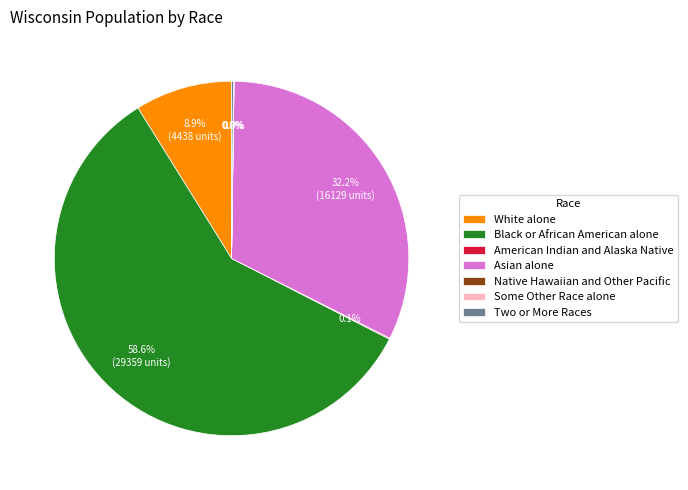

Which slice is the largest?

Black or African American alone